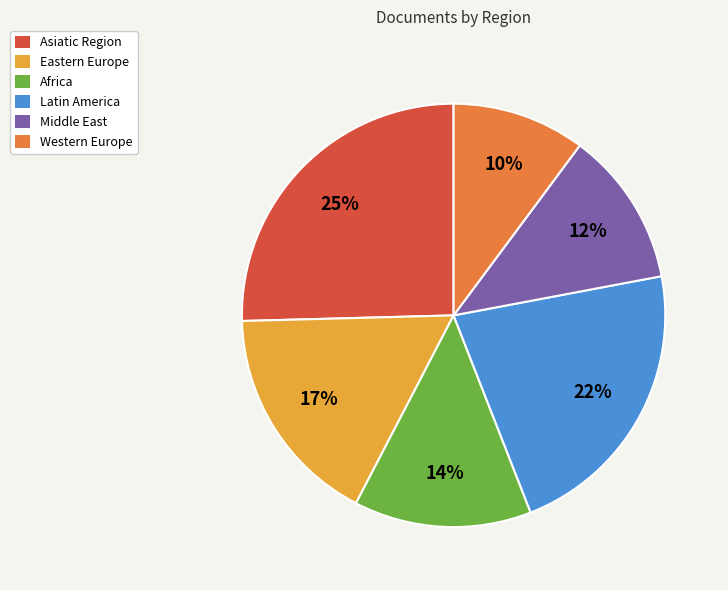

Is Asiatic Region the majority of the pie?

No